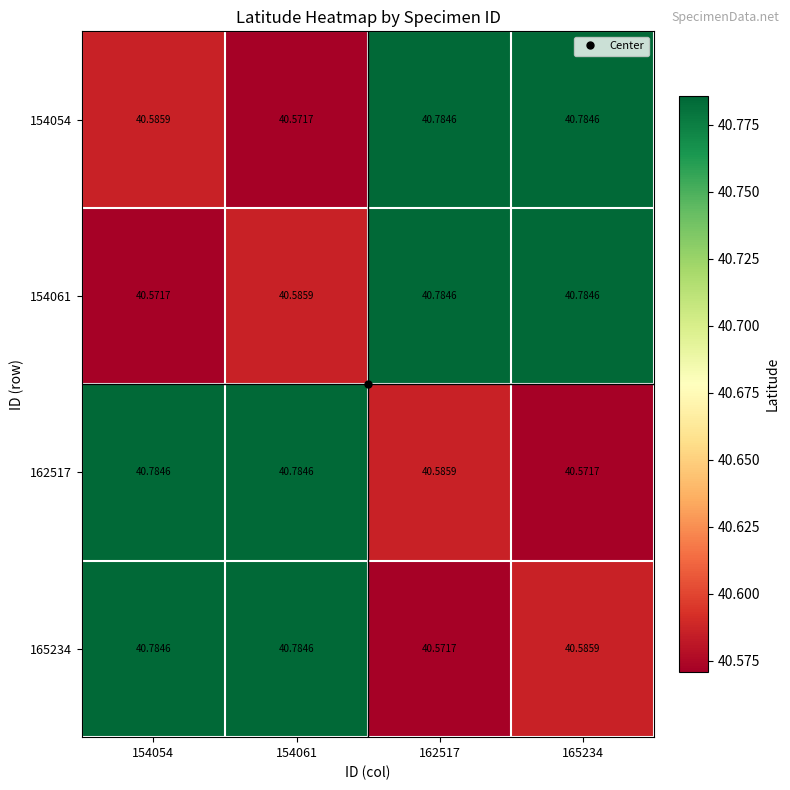

Is the value of 162517 at 154054 greater than the value of 154054 at 154054?

Yes